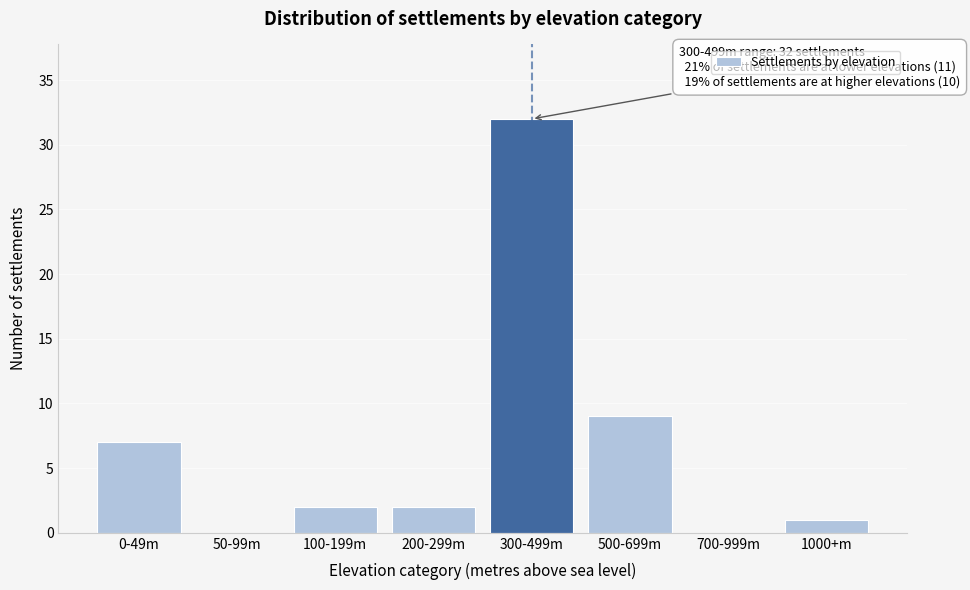

Reading right to left, what are all the values shown in this chart?

1000+m=1	700-999m=0	500-699m=9	300-499m=32	200-299m=2	100-199m=2	50-99m=0	0-49m=7